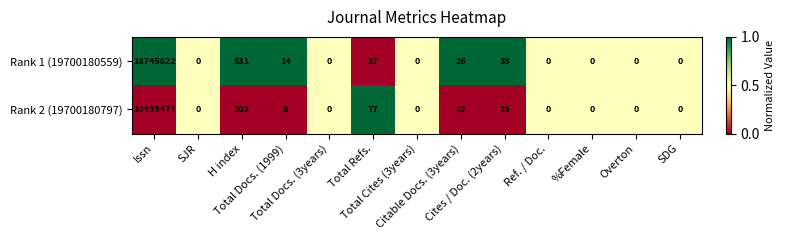

Which series has the largest range (max minus min)?

Rank 1 (19700180559)